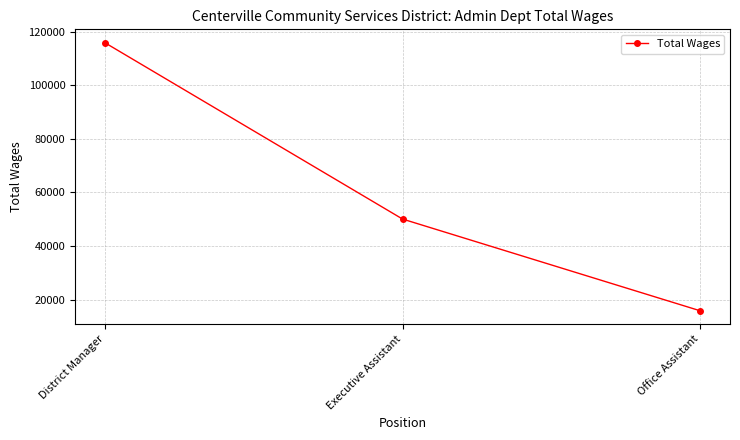

What is the smallest value displayed?

15823